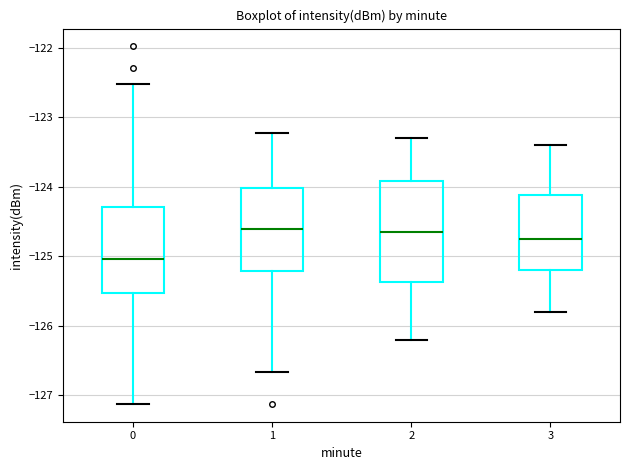

Where is the lower edge of the box at x = 0 on the y-axis? The values are not printed on the chart, so give them approximately, as read against the axis.

-125.5